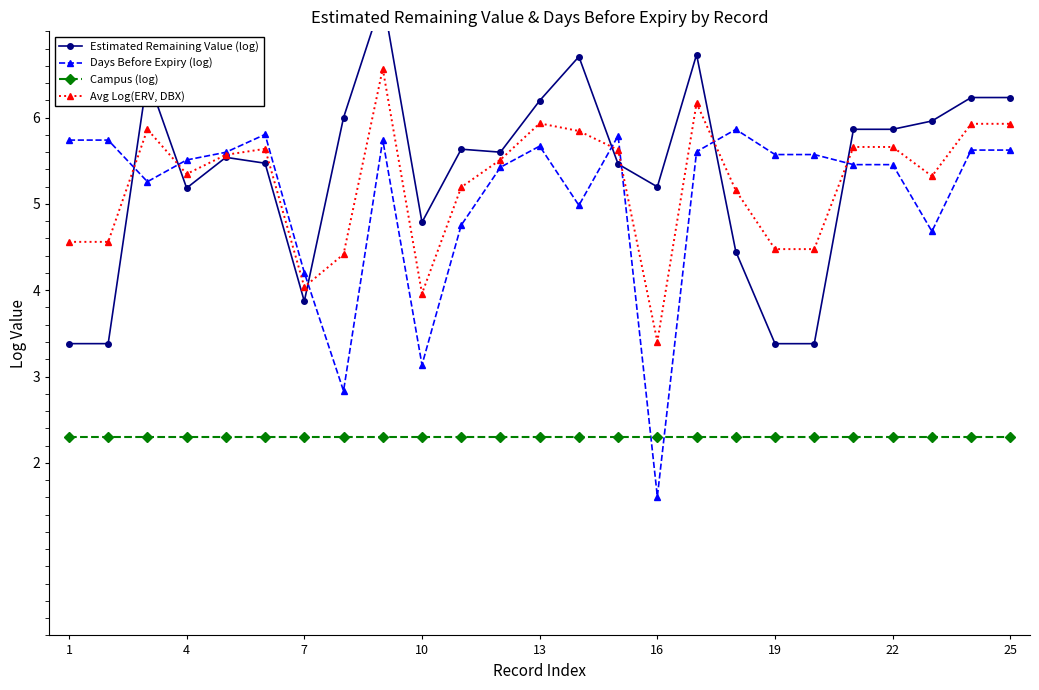

Is it true that Avg Log(ERV, DBX) equals 5.7 at 22?

True